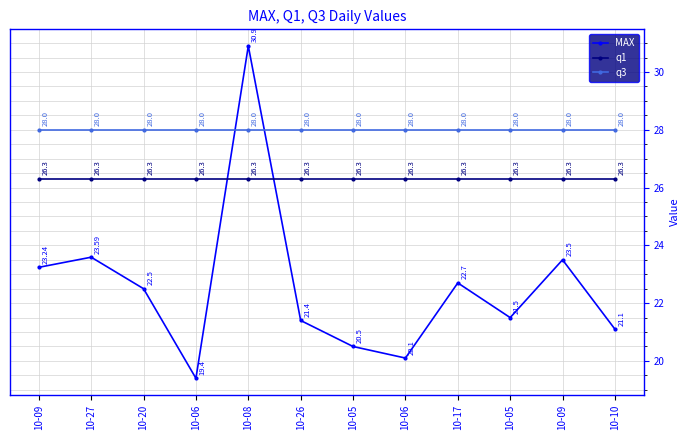

List the labels in order of MAX value, smallest first.

10-06, 10-06, 10-05, 10-10, 10-26, 10-05, 10-20, 10-17, 10-09, 10-09, 10-27, 10-08